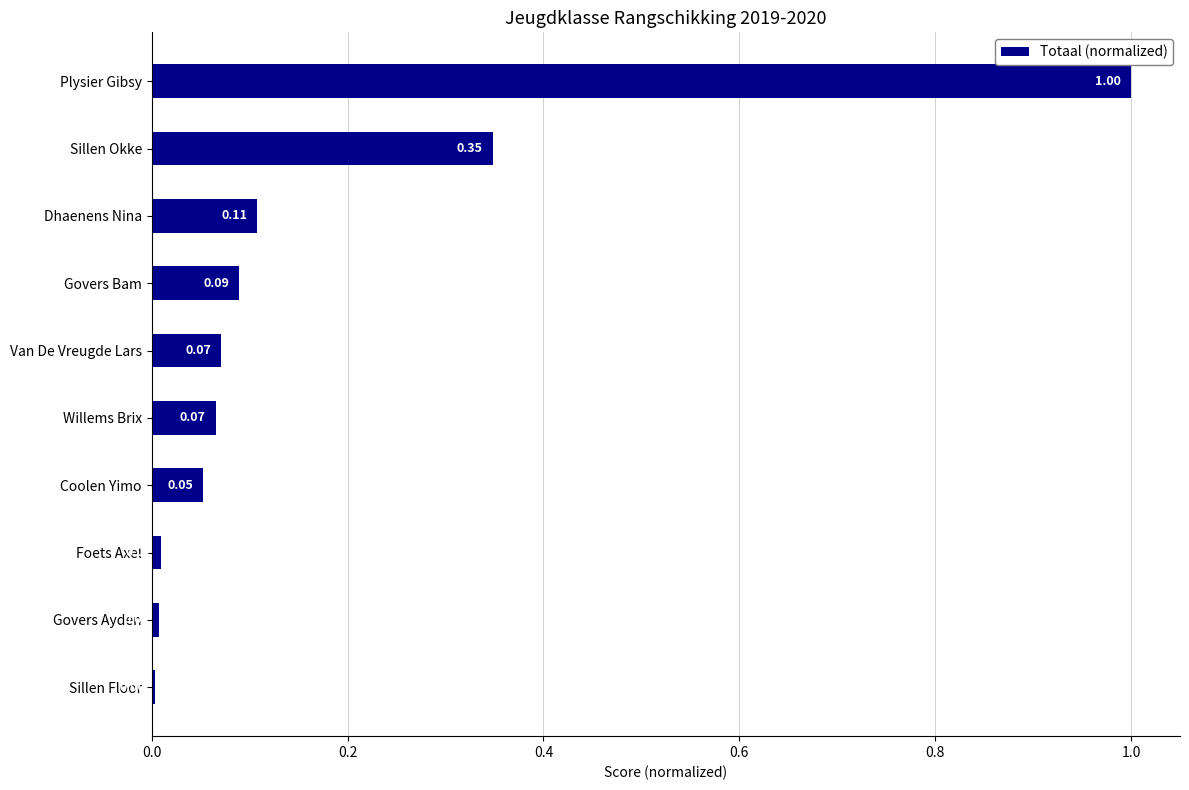

Which has a higher value, Coolen Yimo or Sillen Okke?

Sillen Okke